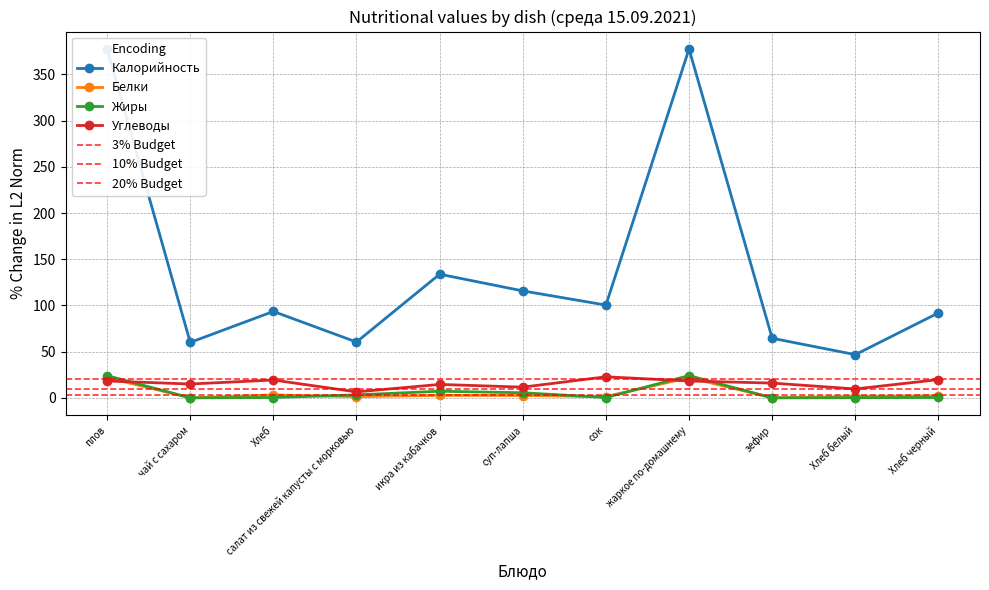

Reading left to right, transcribe all the data shown in this chart.

Калорийность: 377.5	60.0	93.5	60.4	133.8	115.8	100.4	377.5	64.5	46.8	92.0
Белки: 21.9	0.1	3.2	1.3	2.7	2.6	1.4	21.9	0.1	1.6	2.2
Жиры: 24.1	0.0	0.4	3.2	7.2	5.5	0.4	24.1	0.0	0.2	0.4
Углеводы: 18.3	15.0	19.3	6.5	14.5	11.6	22.8	18.3	16.0	9.7	19.8